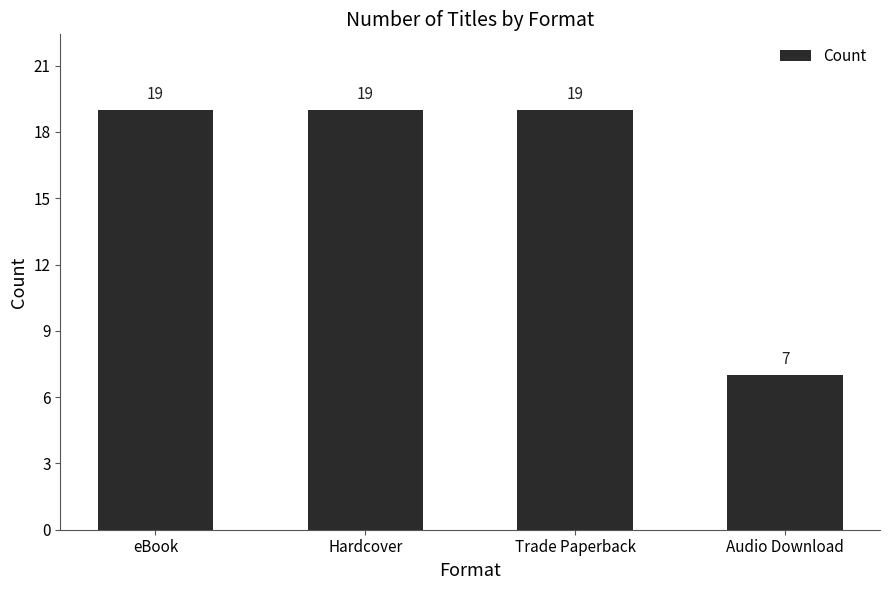

What is the sum of all values?

64